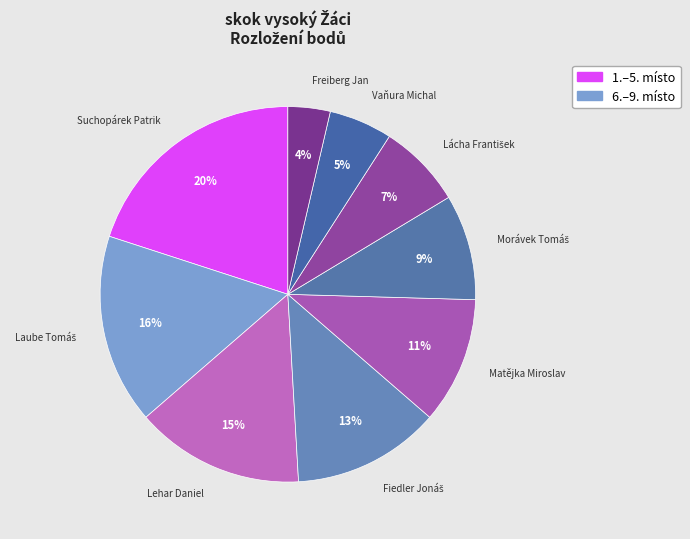

To the nearest percent, what is the average slice percentage?

11%